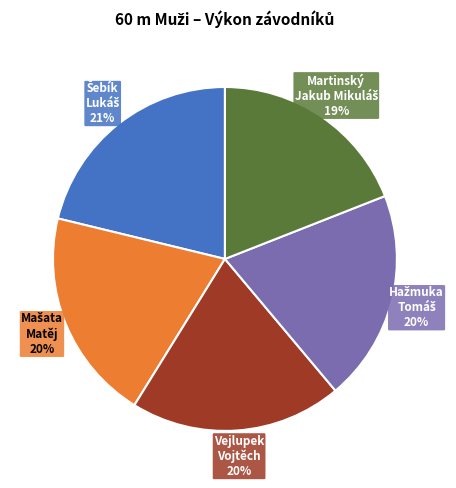

Does Vejlupek Vojtěch represent more than half of the total?

No